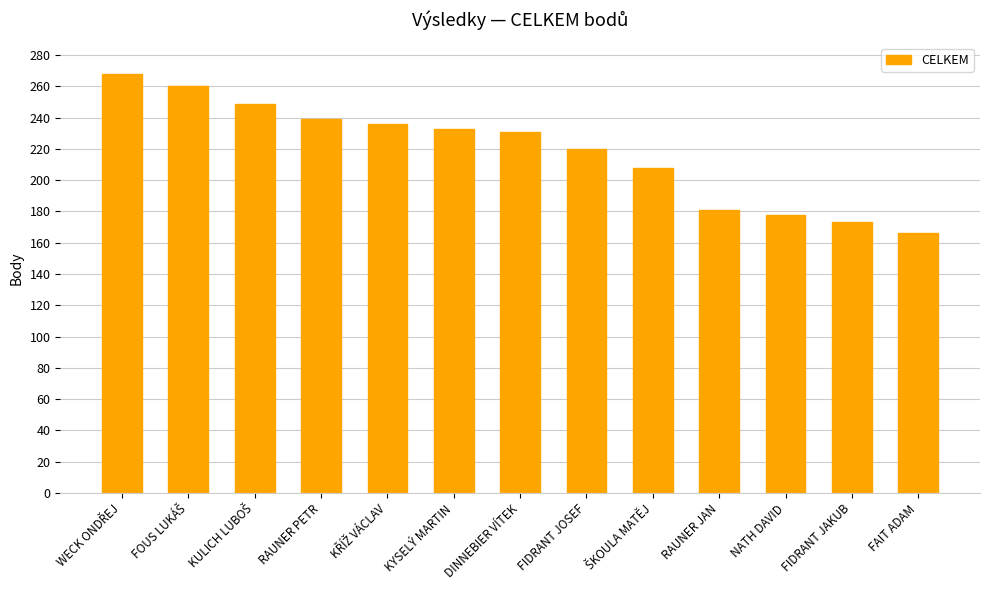

Approximately how many times larger is the value at FIDRANT JAKUB compared to KYSELÝ MARTIN?

0.7